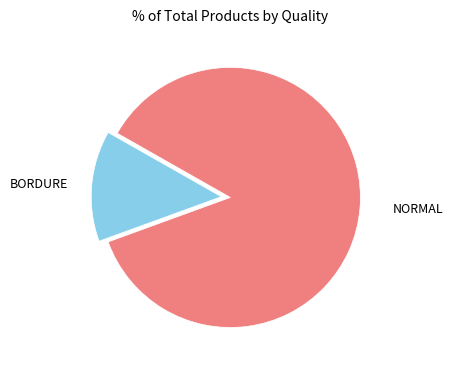

Is there a majority slice in this chart?

Yes